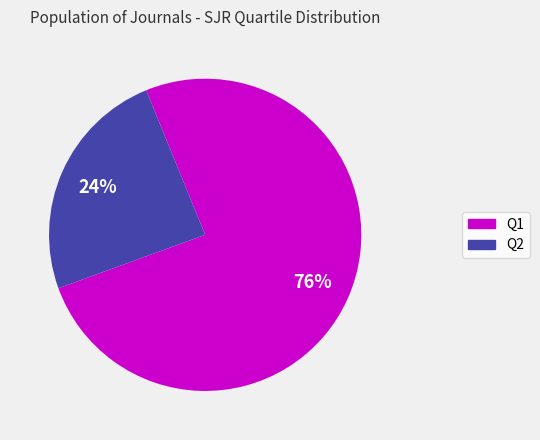

To the nearest percent, what is the combined percentage of Q1 and Q2?

100%